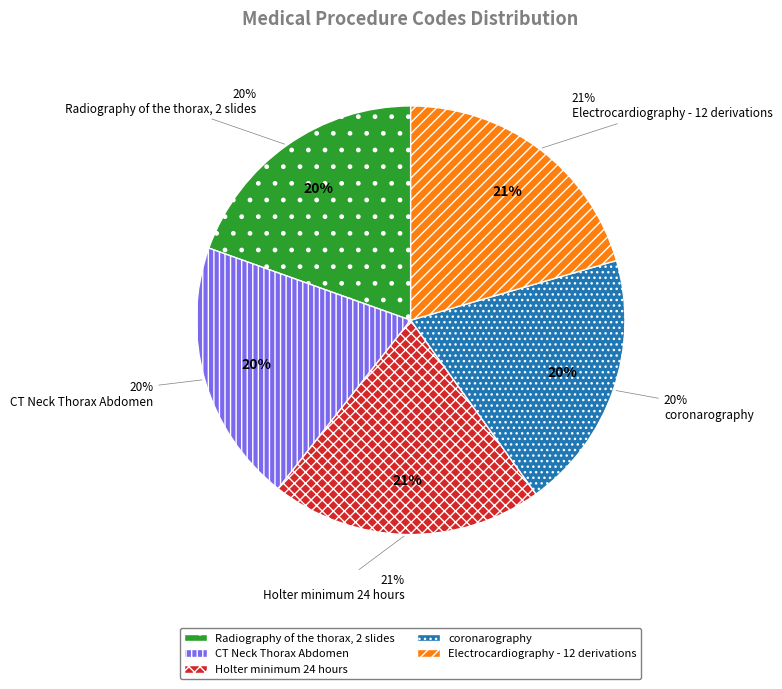

Approximately how many times larger is the value at coronarography compared to Radiography of the thorax, 2 slides?

1.0